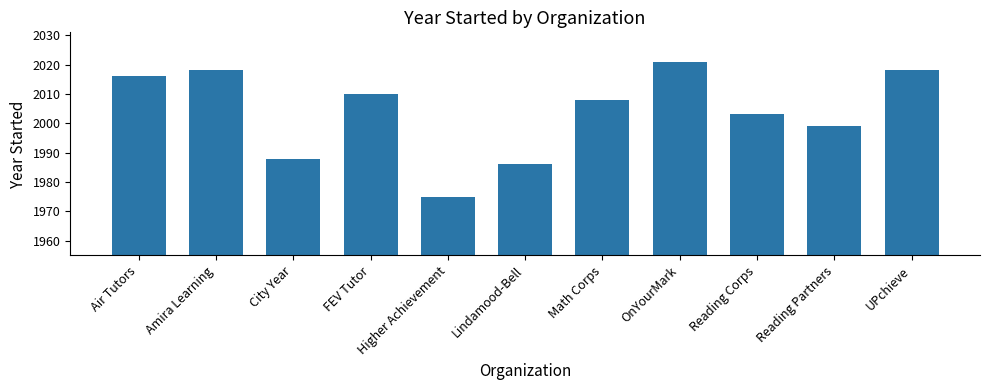

At which label is the value closest to 1998?

Reading Partners